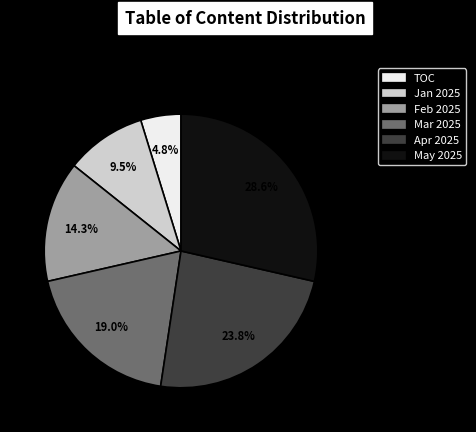

Which has a higher value, May 2025 or TOC?

May 2025